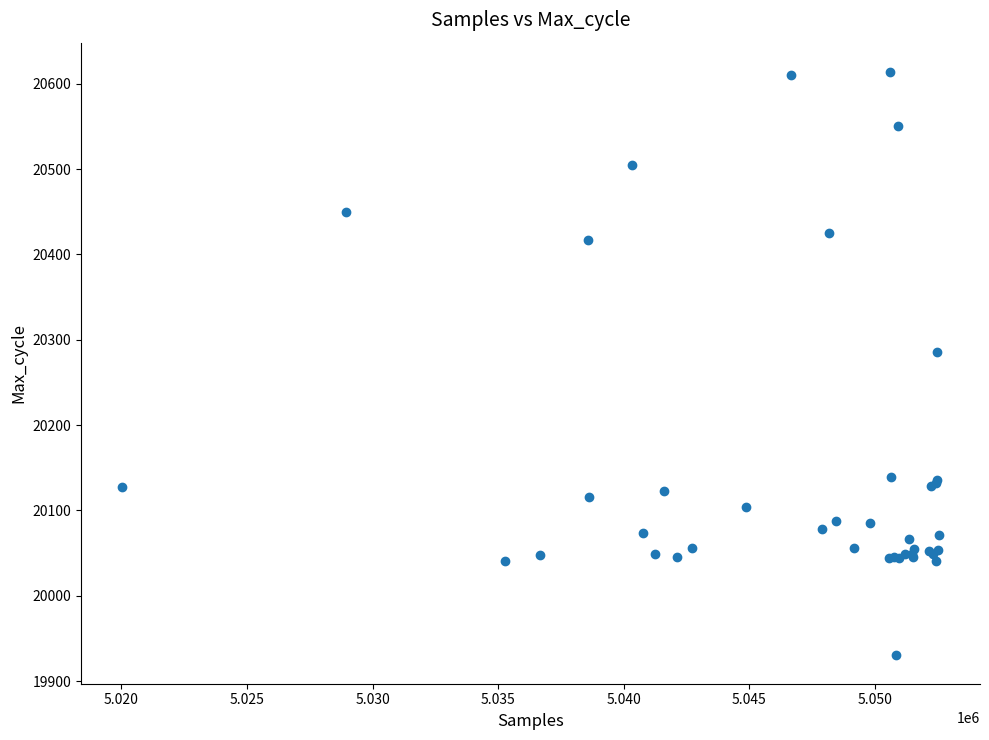

What Y value in the scatter plot is closest to 20272?

20286